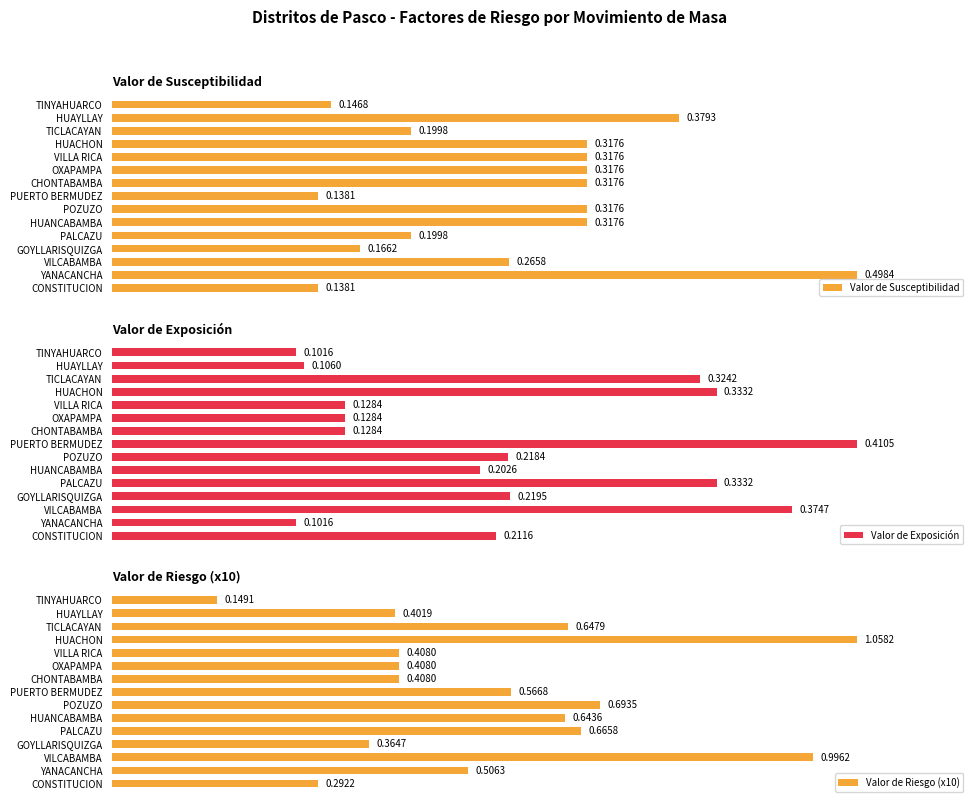

How many data points does each series have?

15